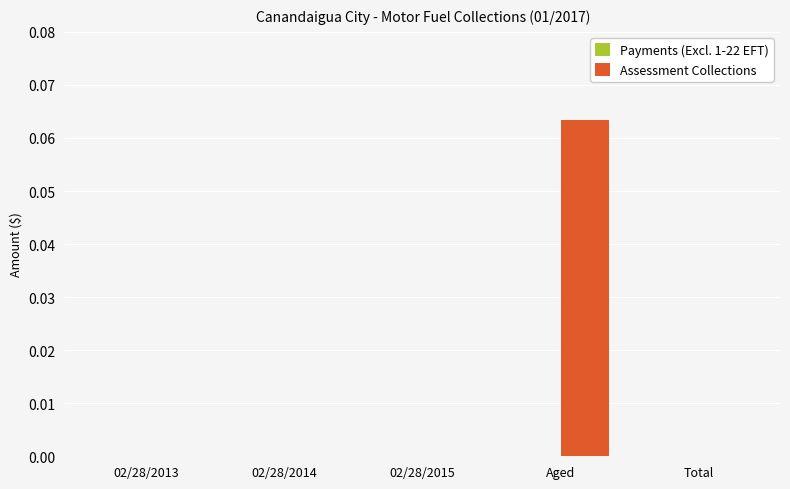

What is the change in value from 02/28/2015 to Aged?

+0.1